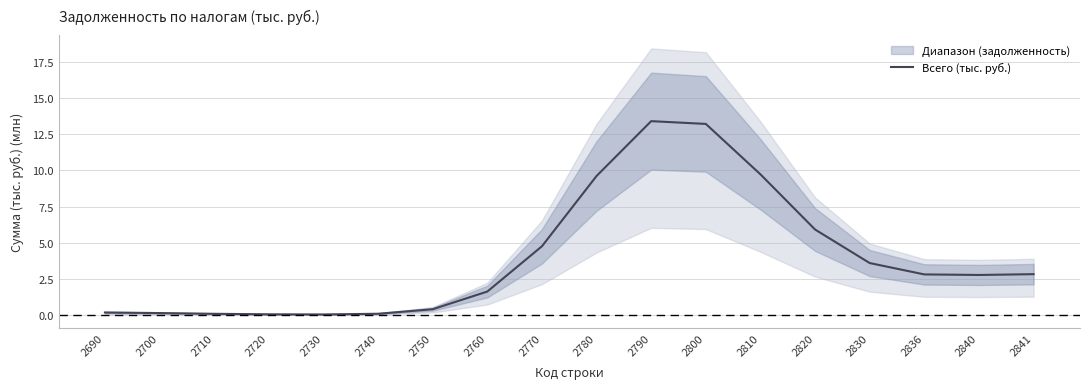

True or false: there are more than 0 points higher than both neighbors.

True